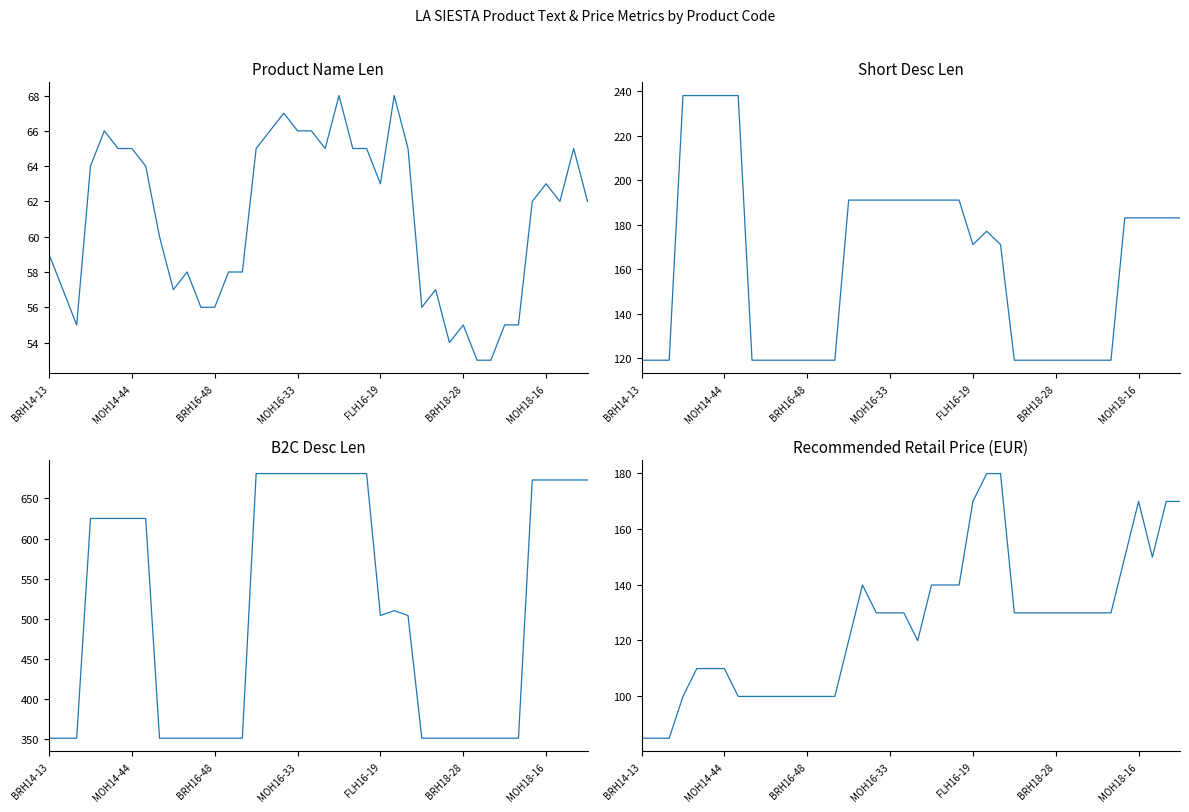

Is this an area chart (filled region under the line)?

No